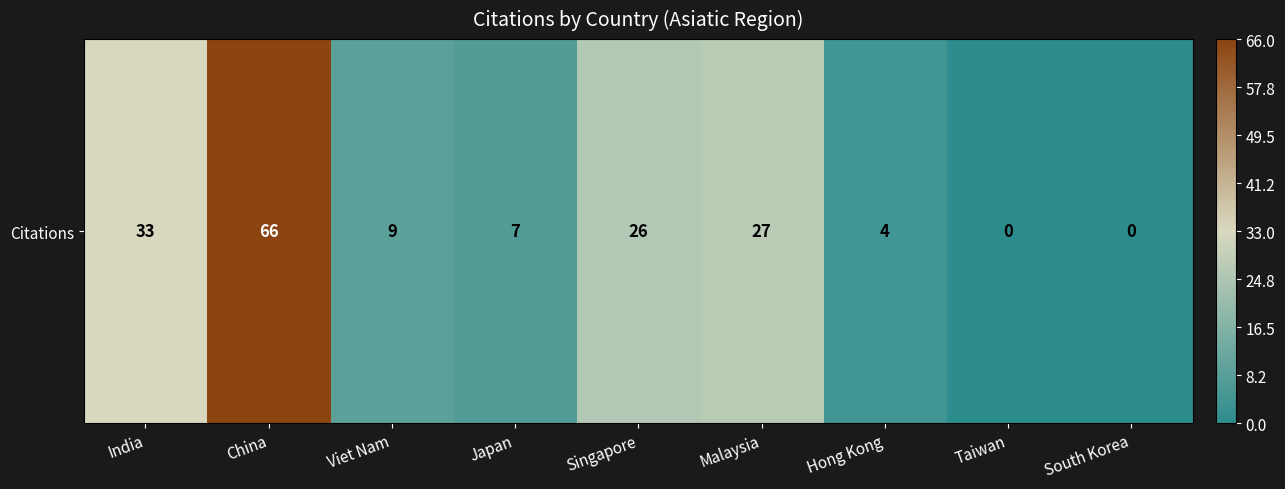

List the labels in order of value, smallest first.

Taiwan, South Korea, Hong Kong, Japan, Viet Nam, Singapore, Malaysia, India, China